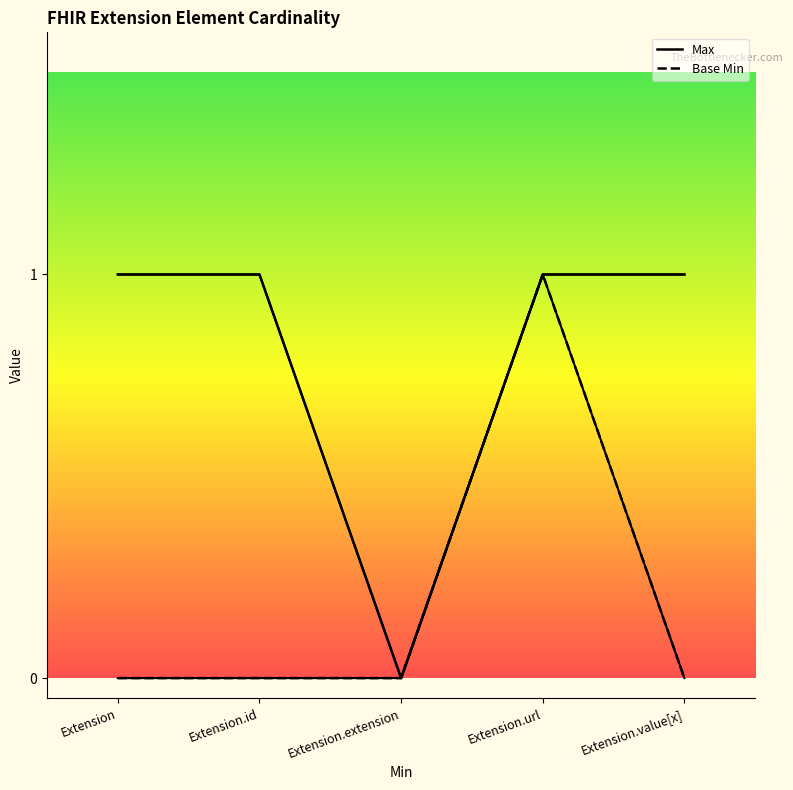

Which series has the largest total across all categories?

Max